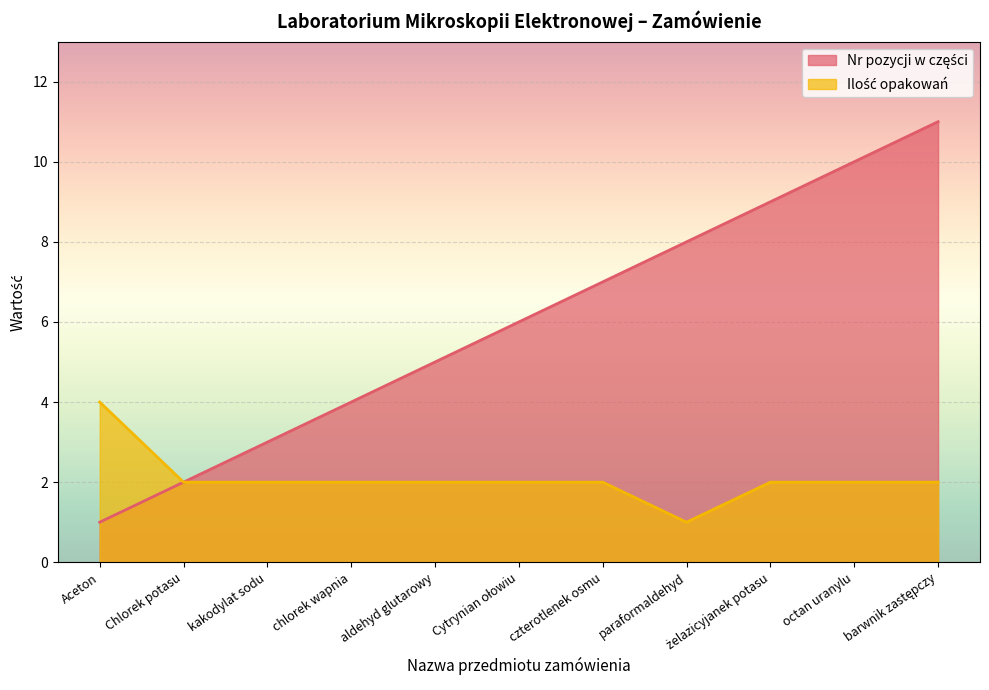

Rank the series by their average value, from lowest to highest.

Ilość opakowań, Nr pozycji w części